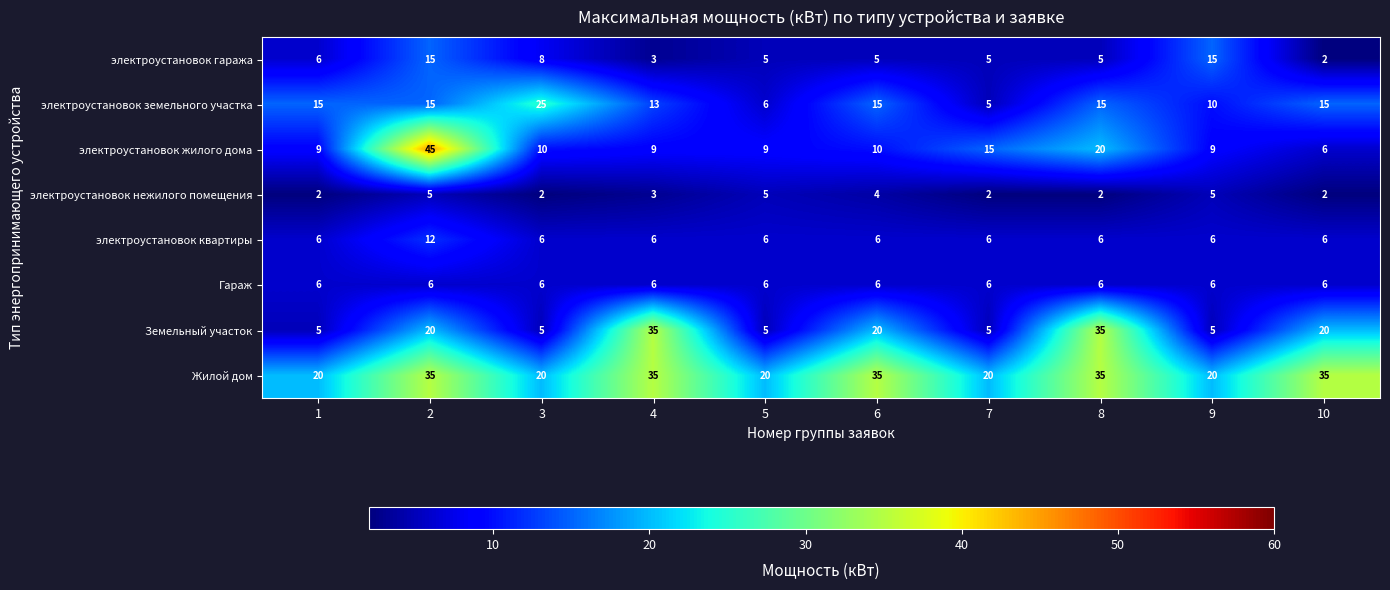

Which series has the largest total across all categories?

Жилой дом